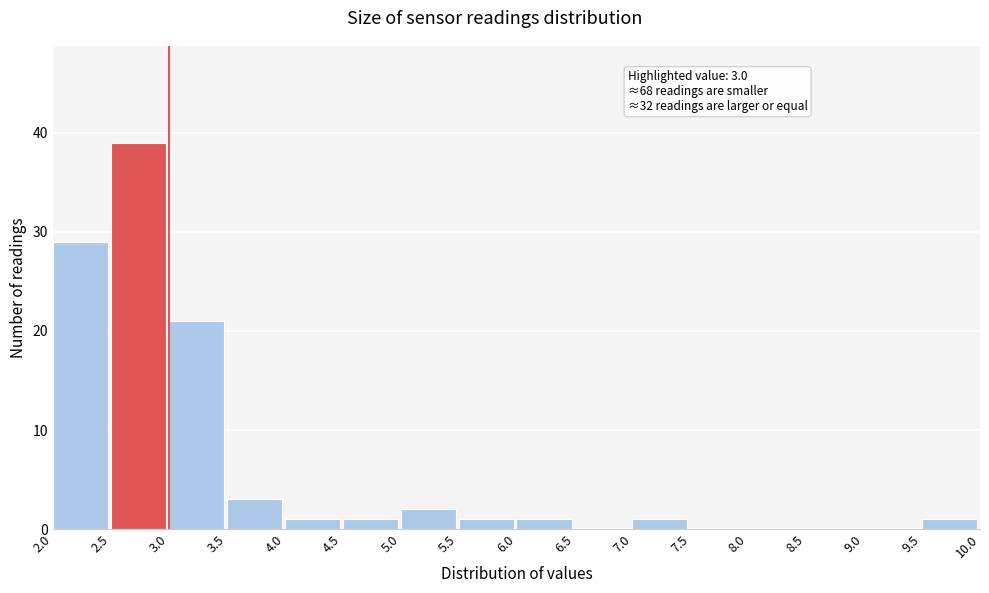

Over which range of the x-axis is the bar tallest?

2.5 to 3.0